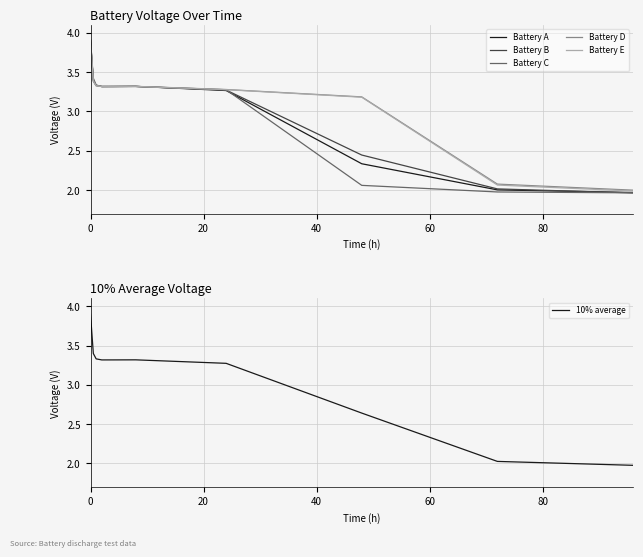

What are all the series names shown in the legend?

Battery A, Battery B, Battery C, Battery D, Battery E, 10% average